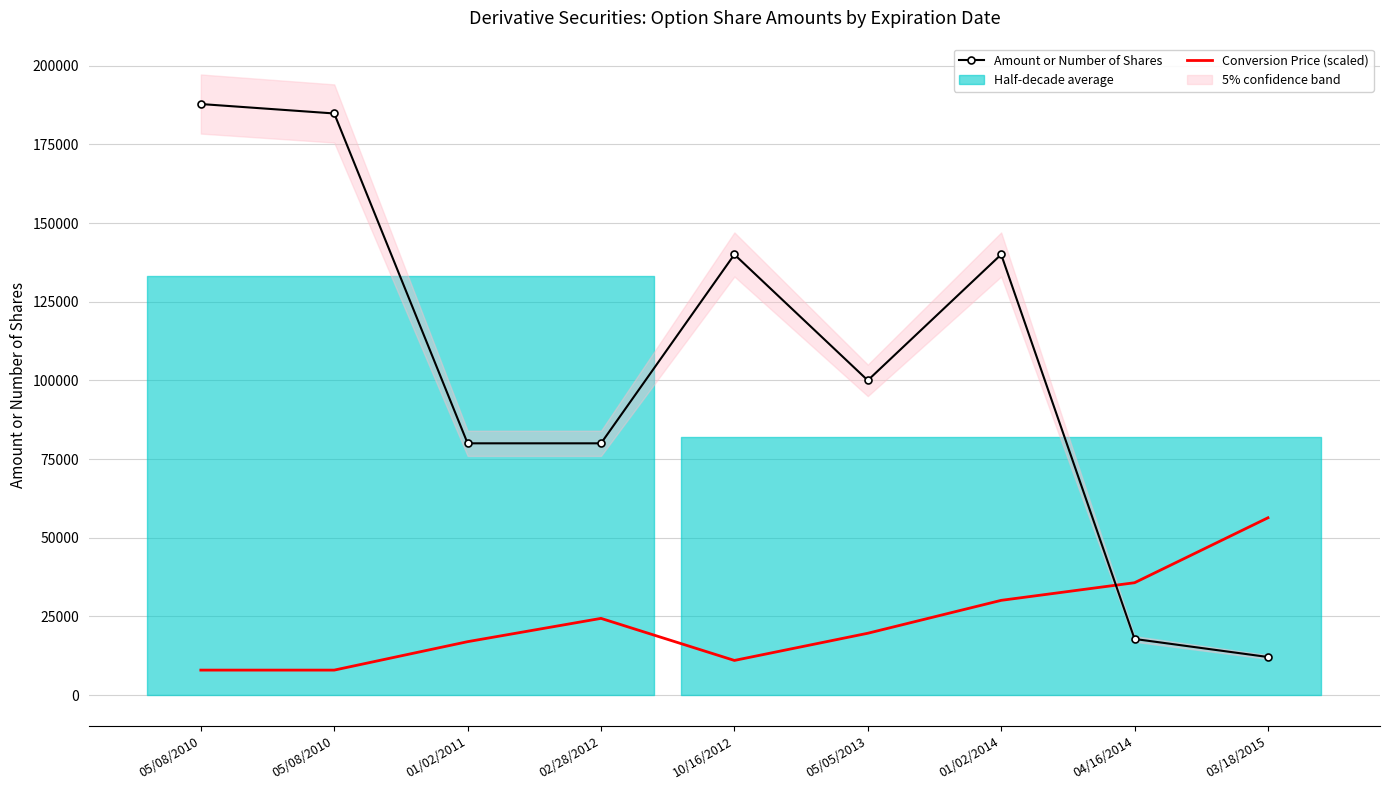

What is the label of the 3rd point from the left?

01/02/2011